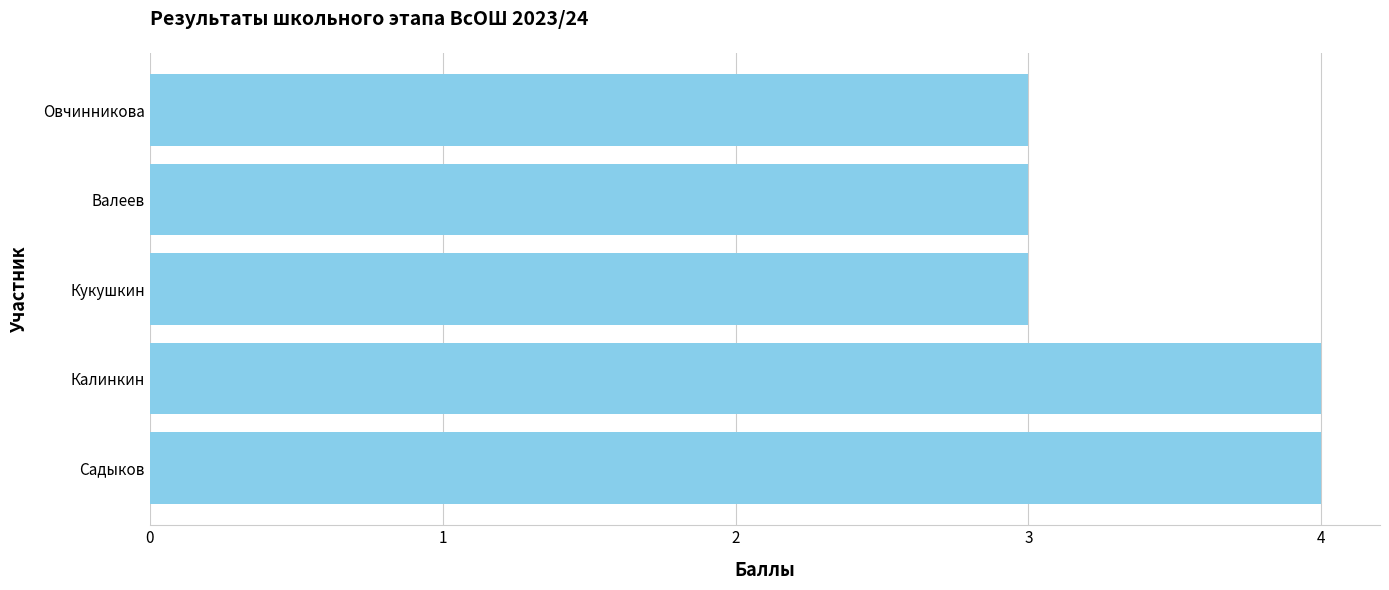

Which has a higher value, Садыков or Кукушкин?

Садыков